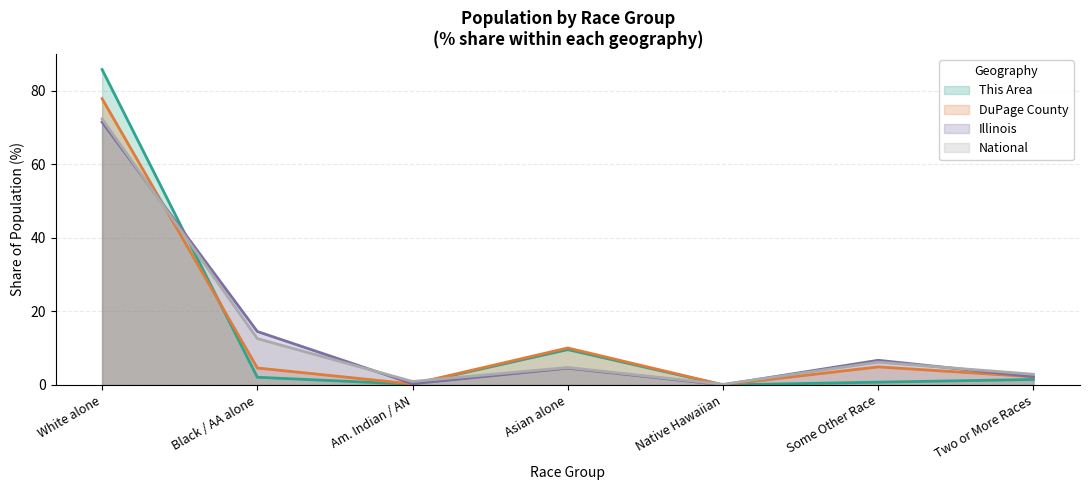

How many values in the National series are below 4?

3